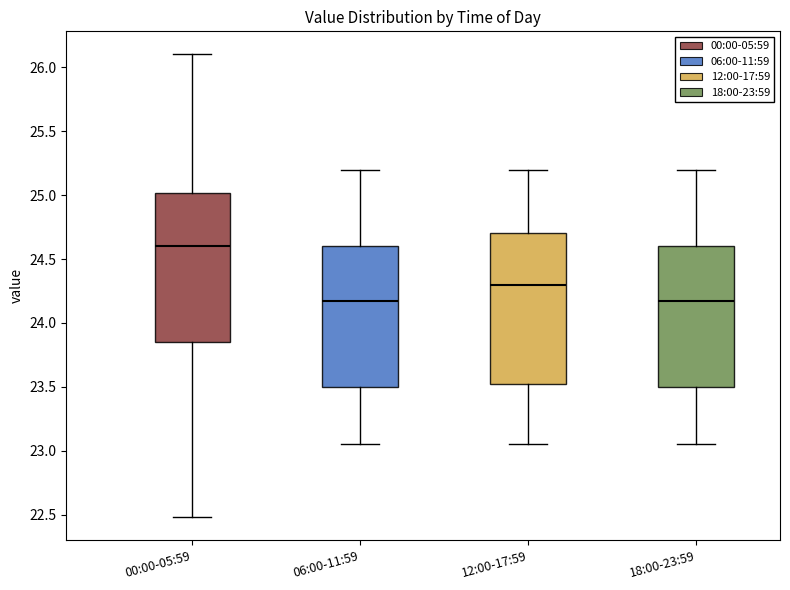

Reading left to right, read every box against the y-axis: the position of its median line, the range the box covers, and the ends of its whiskers. The values are not printed on the chart, so give them approximately, as read against the axis.

00:00-05:59: median 24.60, box 23.85 to 25.00, whiskers 22.50 to 26.10
06:00-11:59: median 24.15, box 23.50 to 24.60, whiskers 23.05 to 25.20
12:00-17:59: median 24.30, box 23.50 to 24.70, whiskers 23.05 to 25.20
18:00-23:59: median 24.15, box 23.50 to 24.60, whiskers 23.05 to 25.20